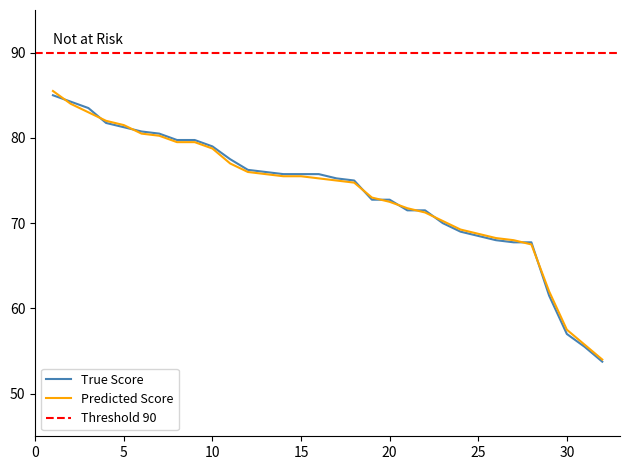

What is the difference between the maximum and minimum values in the Predicted Hypertension series?

31.5